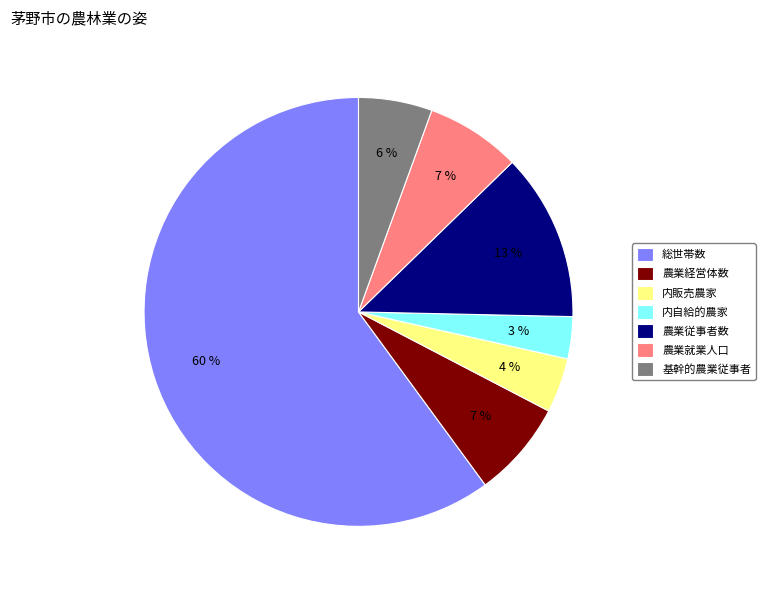

What is the ratio of the value at 内販売農家 to the value at 基幹的農業従事者?

0.7